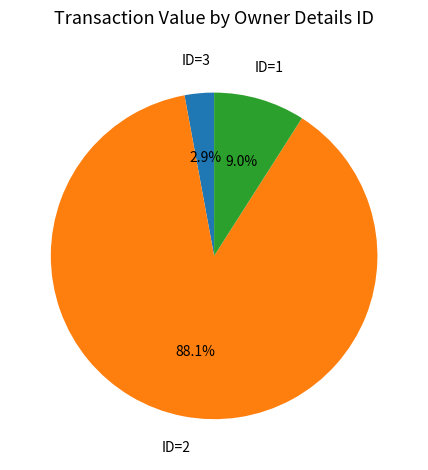

Does any single category account for the majority?

Yes